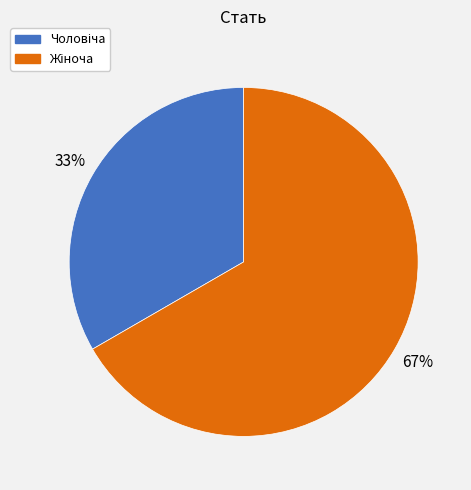

Count the number of slices in the pie.

2